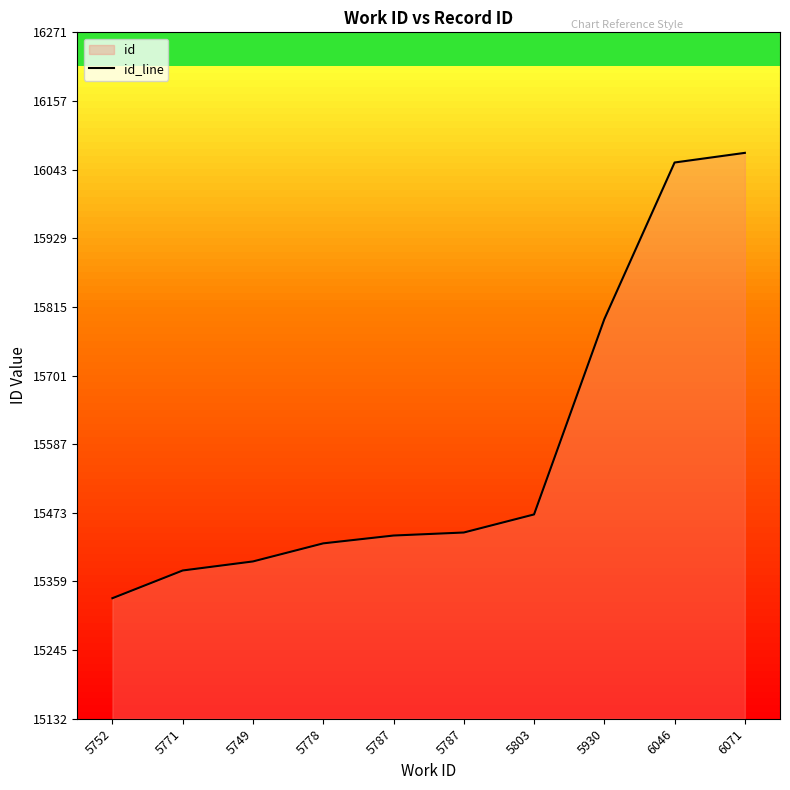

True or false: there are more than 2 points higher than both neighbors.

False